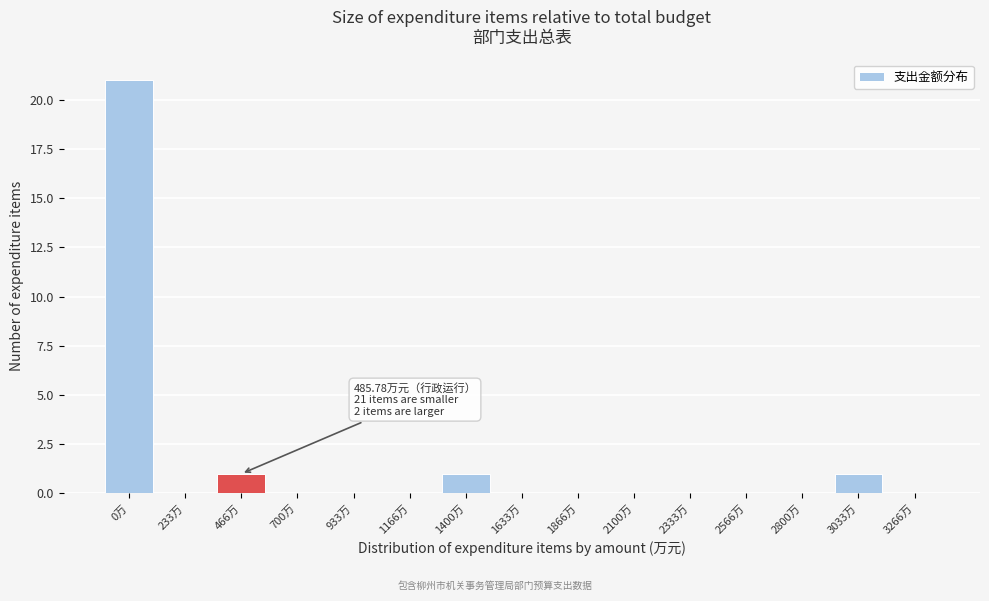

Reading left to right, list all the values displayed in this chart.

0万=21	233万=0	466万=1	700万=0	933万=0	1166万=0	1400万=1	1633万=0	1866万=0	2100万=0	2333万=0	2566万=0	2800万=0	3033万=1	3266万=0